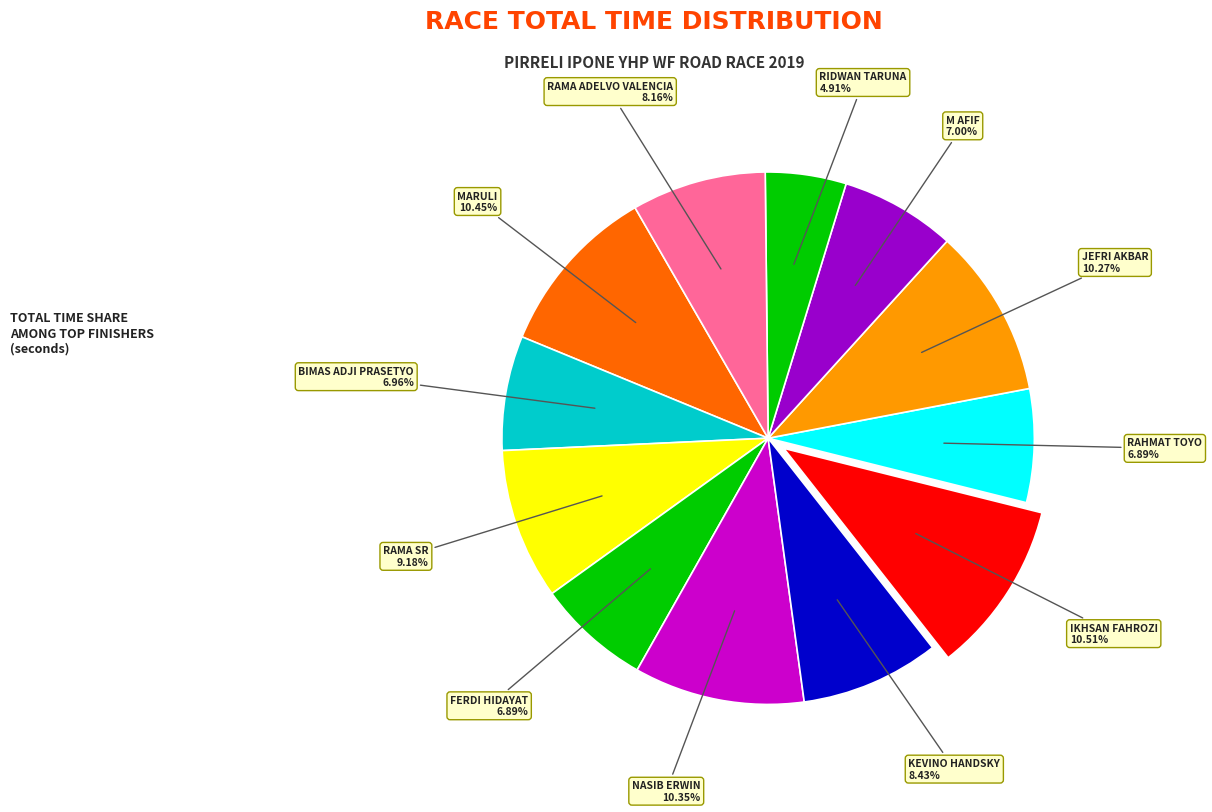

What is the ratio of the value at RIDWAN TARUNA to the value at IKHSAN FAHROZI?

0.5